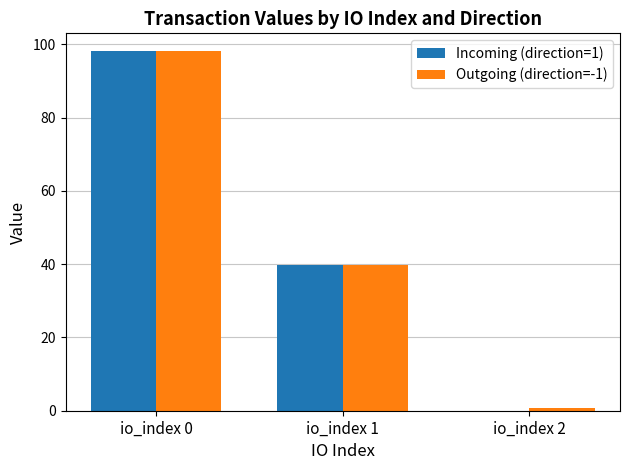

Are the bars grouped side by side (vs. stacked)?

Yes